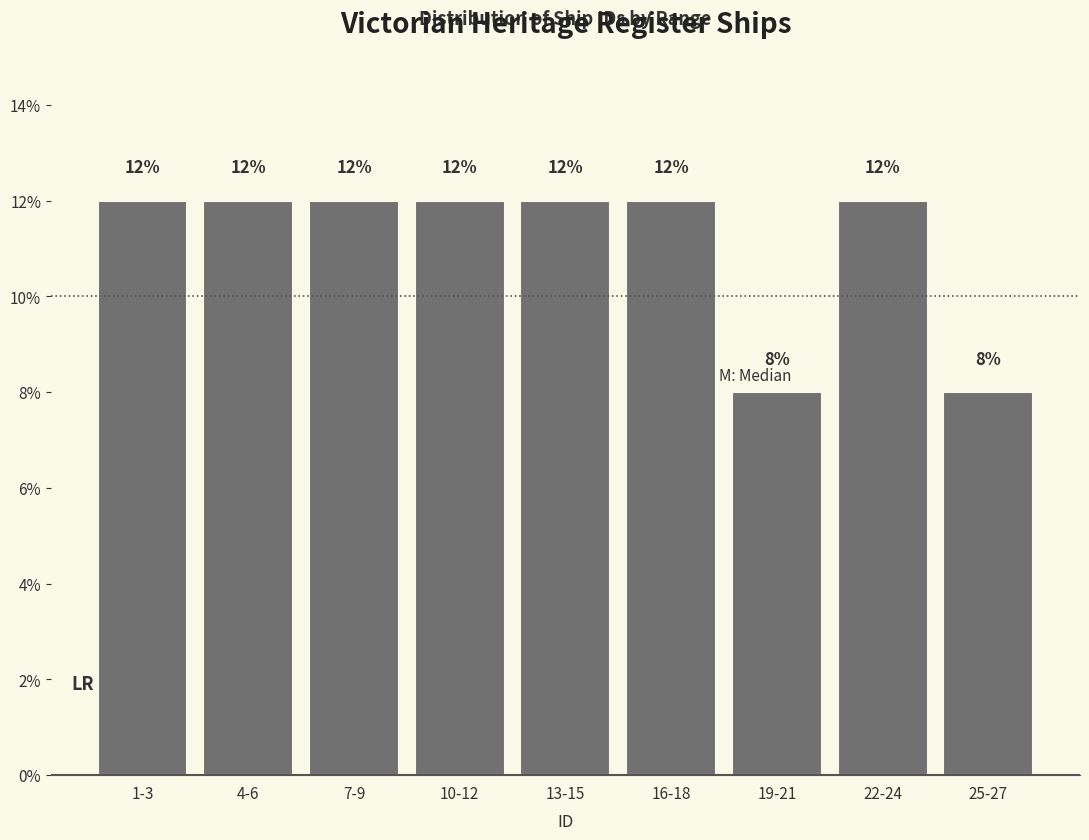

Reading left to right, transcribe all the data shown in this chart.

1-3=12	4-6=12	7-9=12	10-12=12	13-15=12	16-18=12	19-21=8	22-24=12	25-27=8